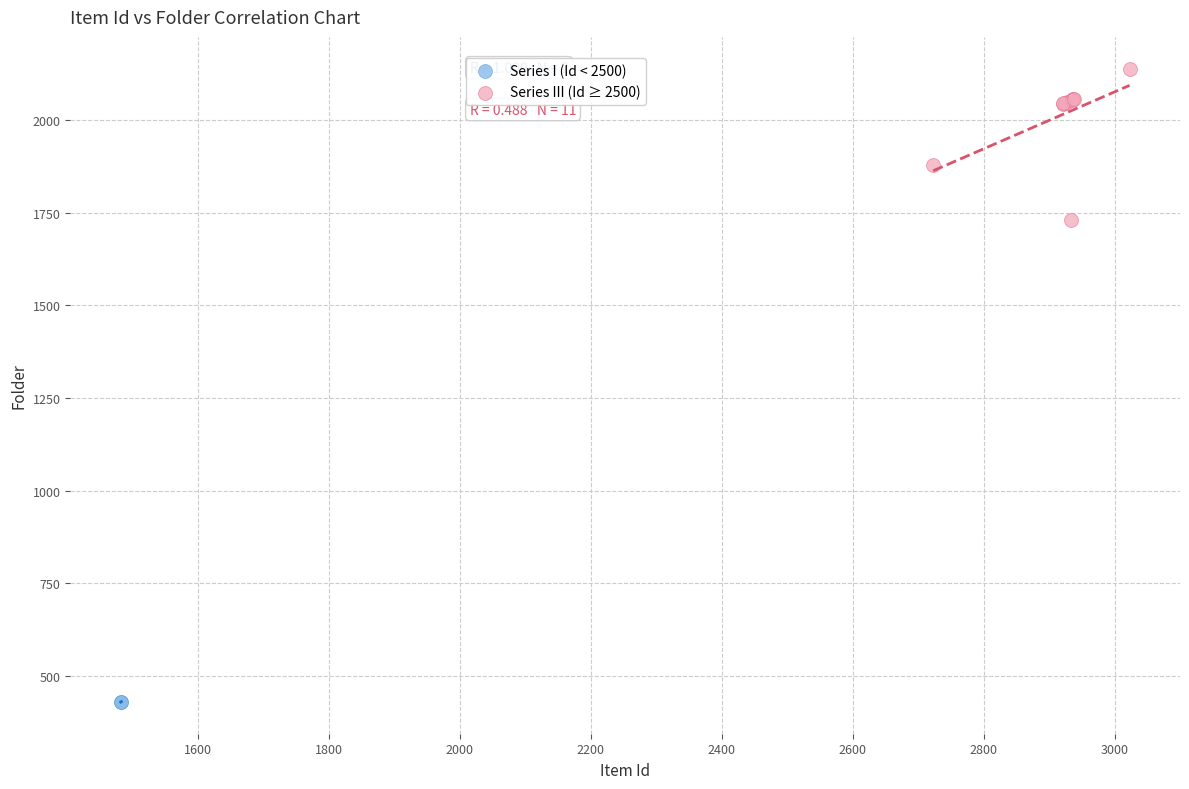

Which series contains the highest Y value?

Series III (Id ≥ 2500)